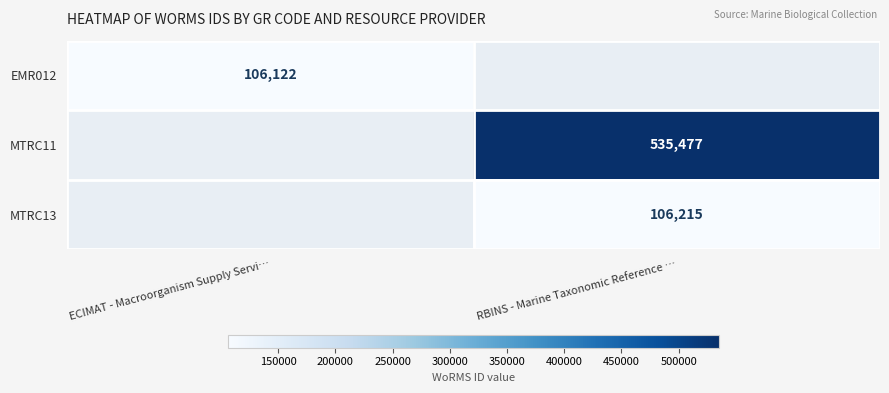

The value of MTRC11 at RBINS - Marine Taxonomic Reference … is 263128.6. True or false?

False